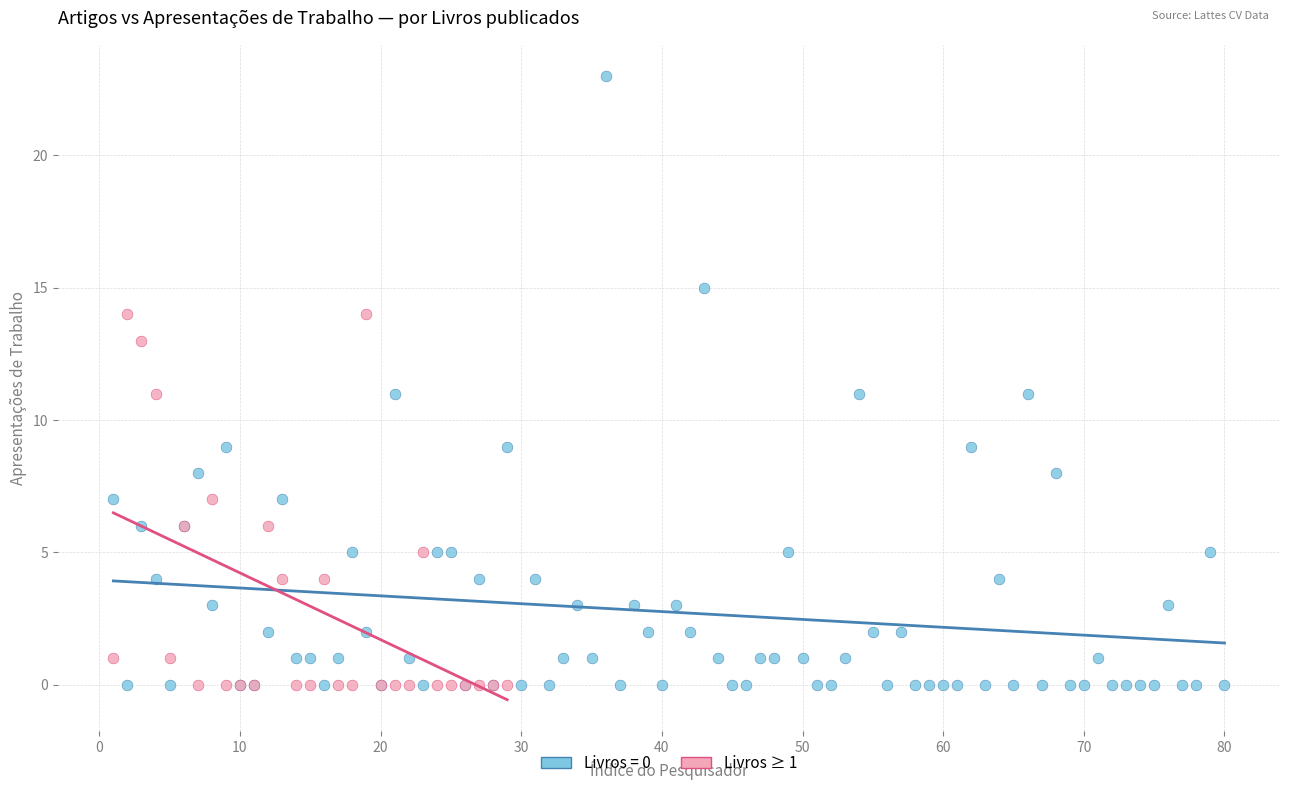

Which series has the largest Y range (max minus min)?

Livros = 0